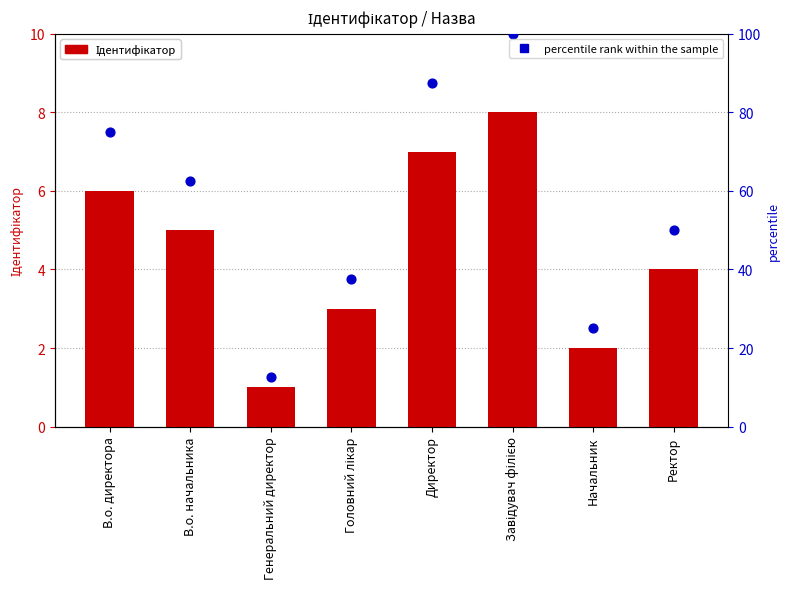

Which series contains the highest Y value?

percentile rank within the sample